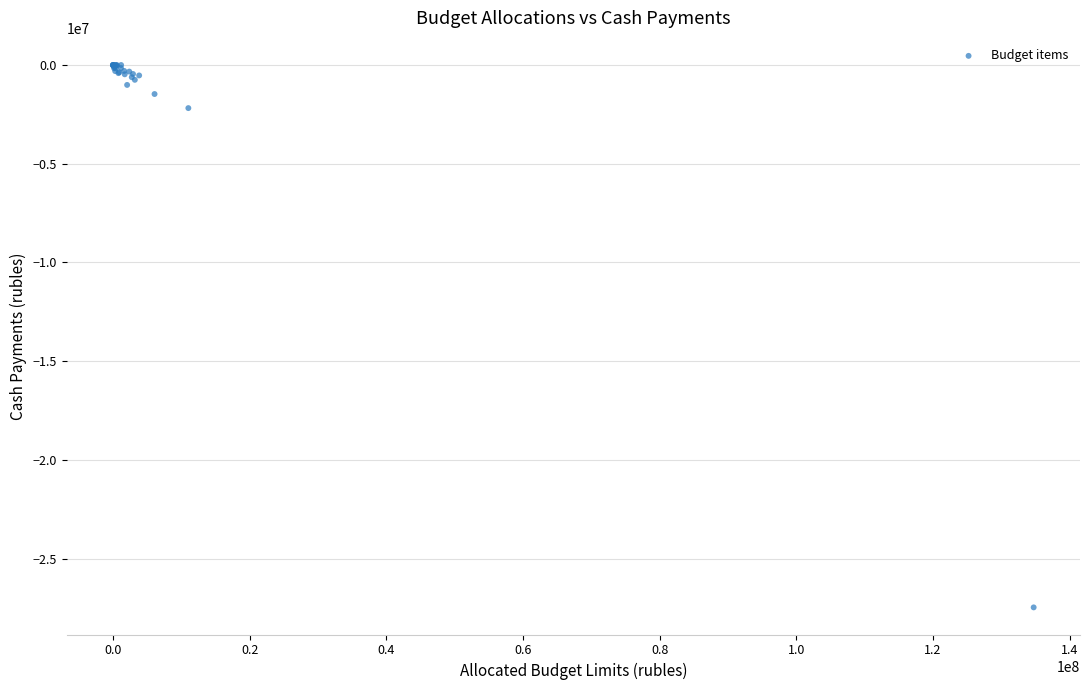

What Y value in the scatter plot is closest to -13734160?

-2182266.6